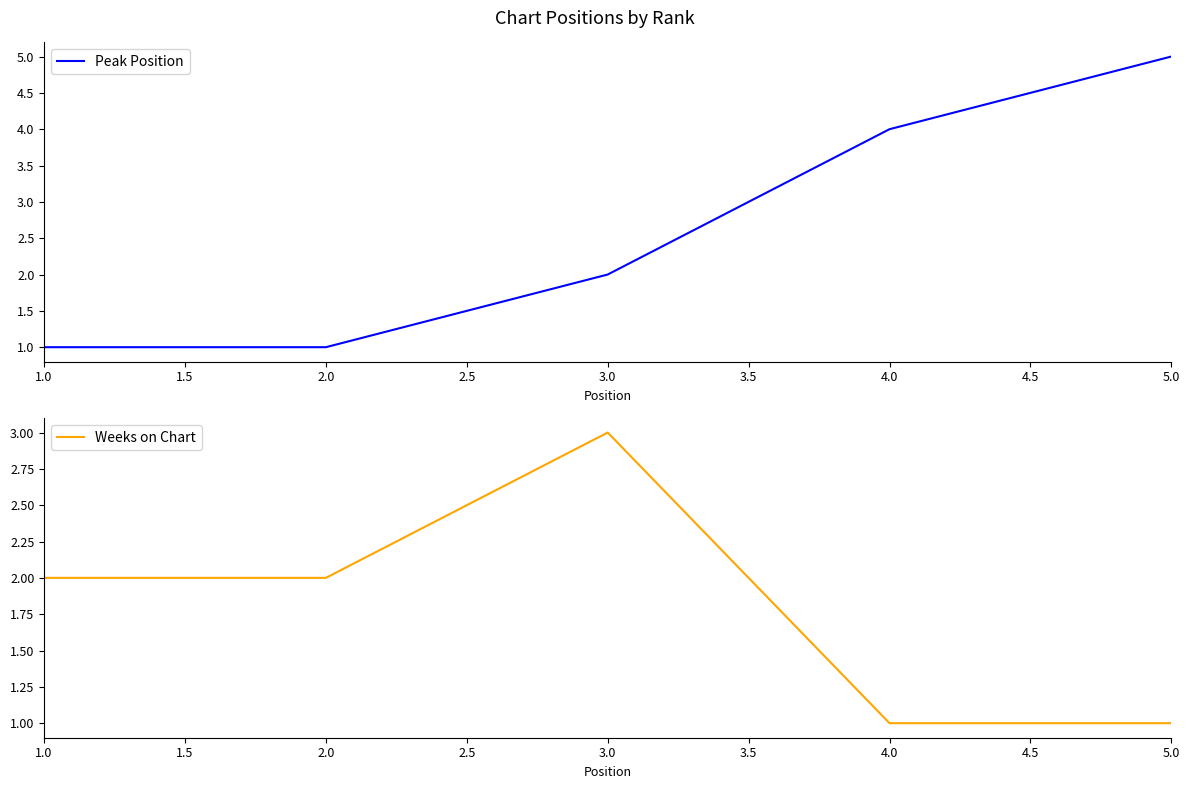

What is the highest value of the Peak Position series?

5